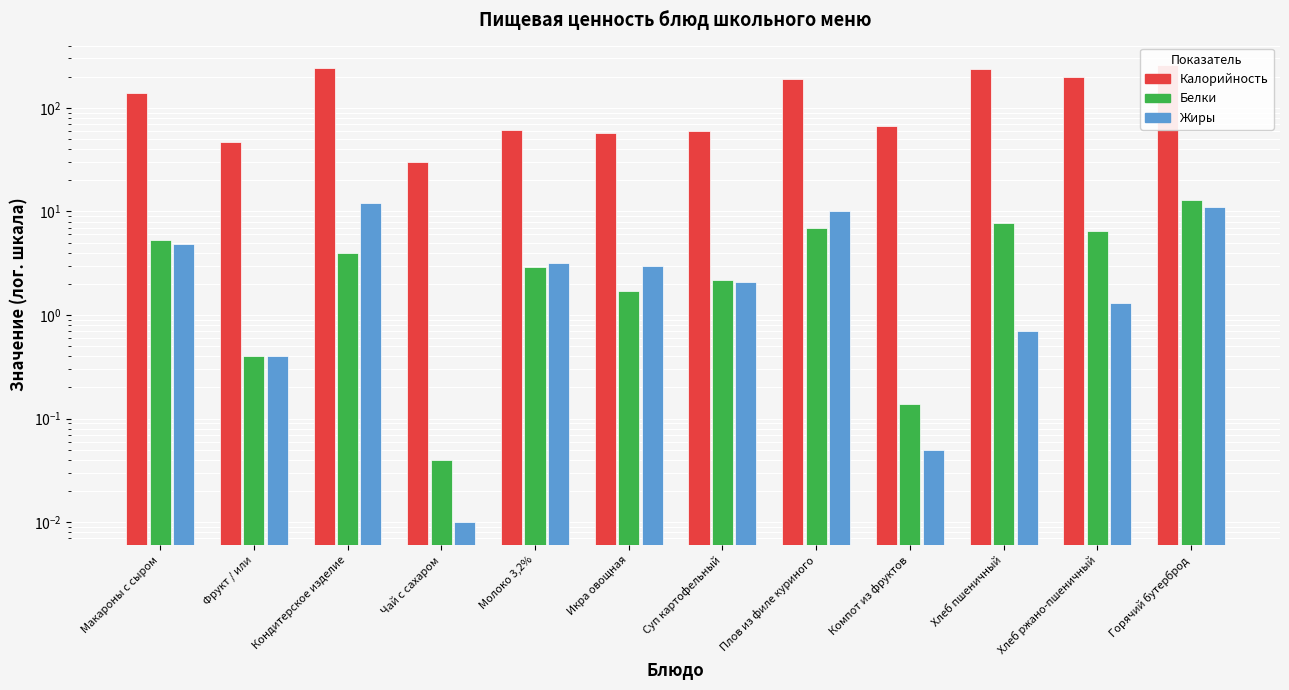

What is the label of the 8th bar from the left?

Плов из филе куриного